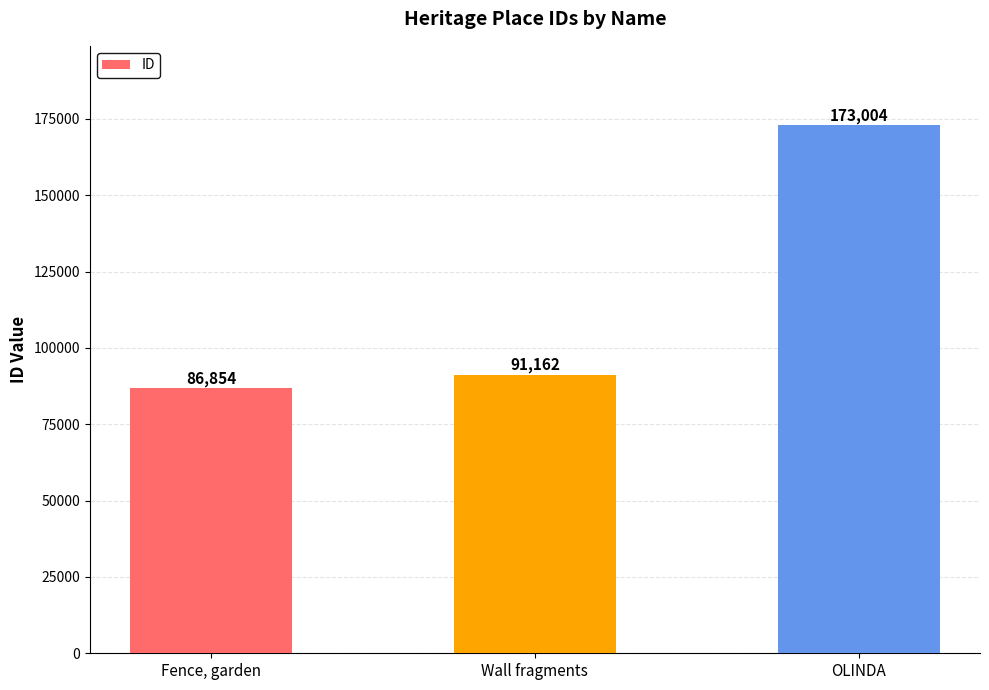

Which label corresponds to the largest value in the chart?

OLINDA